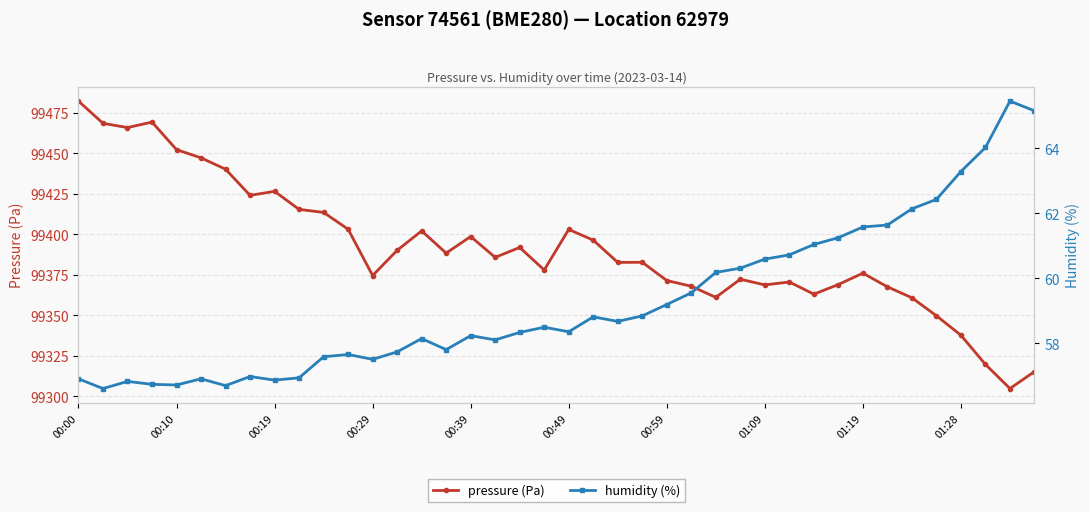

Is it true that pressure (Pa) equals 36276.0 at 21?

False